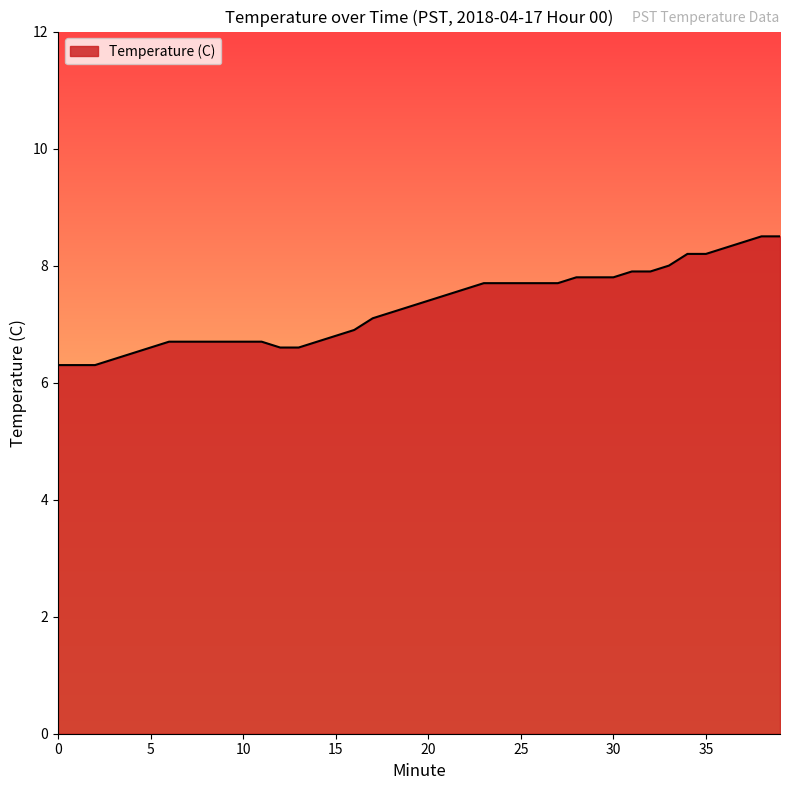

Reading left to right, what are all the values shown in this chart?

6.3	6.3	6.3	6.4	6.5	6.6	6.7	6.7	6.7	6.7	6.7	6.7	6.6	6.6	6.7	6.8	6.9	7.1	7.2	7.3	7.4	7.5	7.6	7.7	7.7	7.7	7.7	7.7	7.8	7.8	7.8	7.9	7.9	8.0	8.2	8.2	8.3	8.4	8.5	8.5